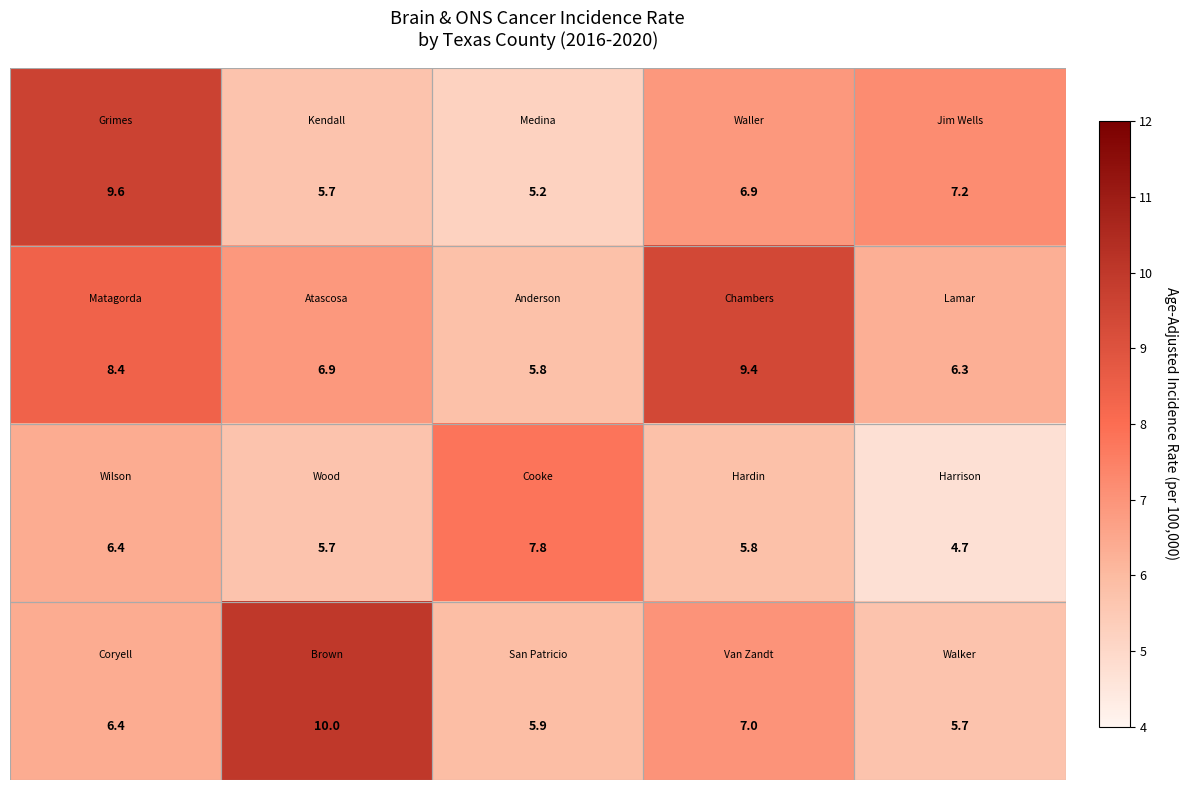

At how many categories does at least one series exceed 8?

3